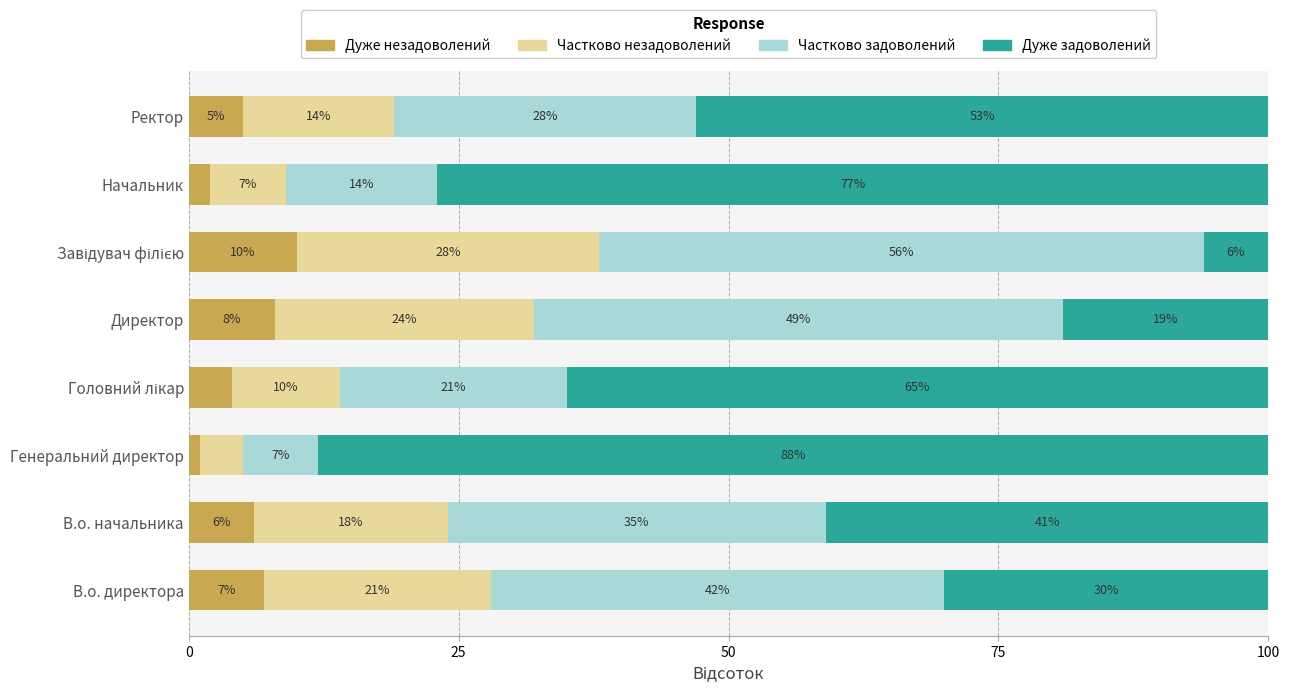

What is the maximum value for Дуже незадоволений?

10